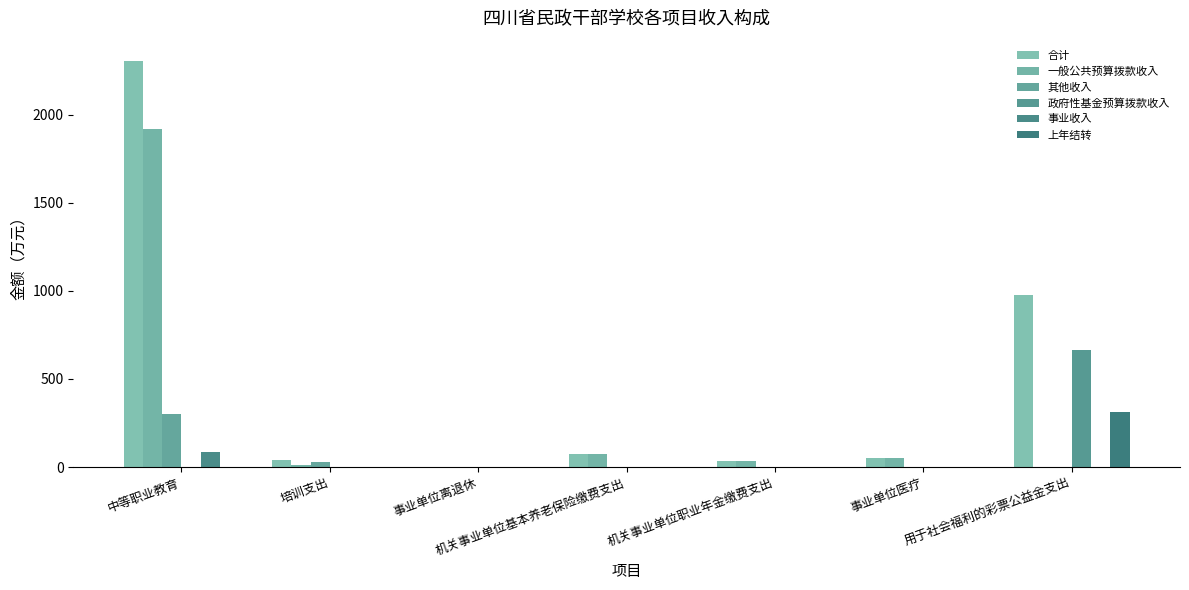

Which category has the lowest value across all series?

用于社会福利的彩票公益金支出